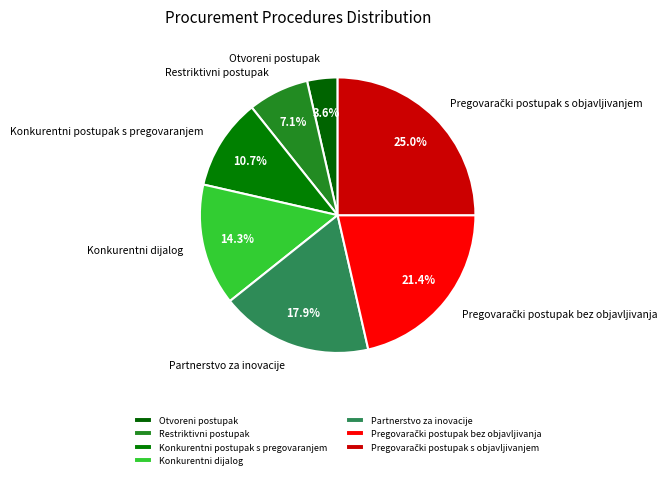

What is the smallest slice in the pie chart?

Otvoreni postupak